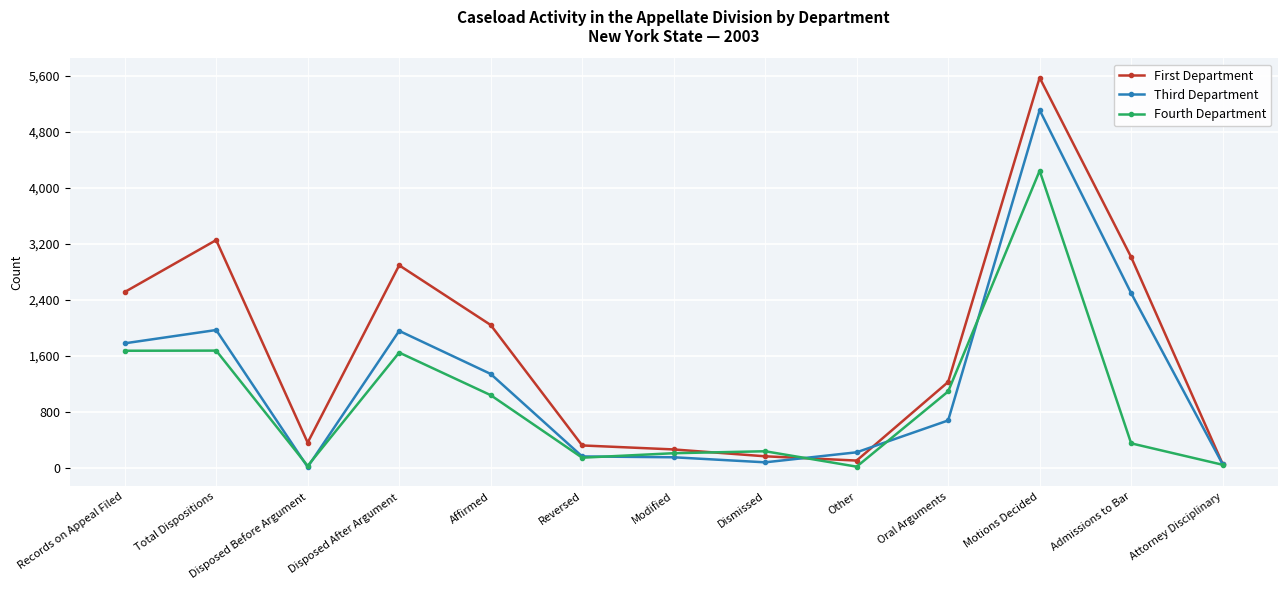

What is the label of the 3rd point from the right?

Motions Decided